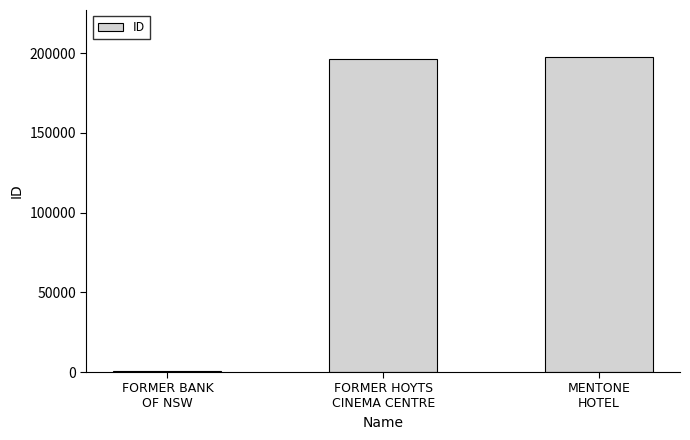

Reading right to left, what are all the values shown in this chart?

197429	196067	639